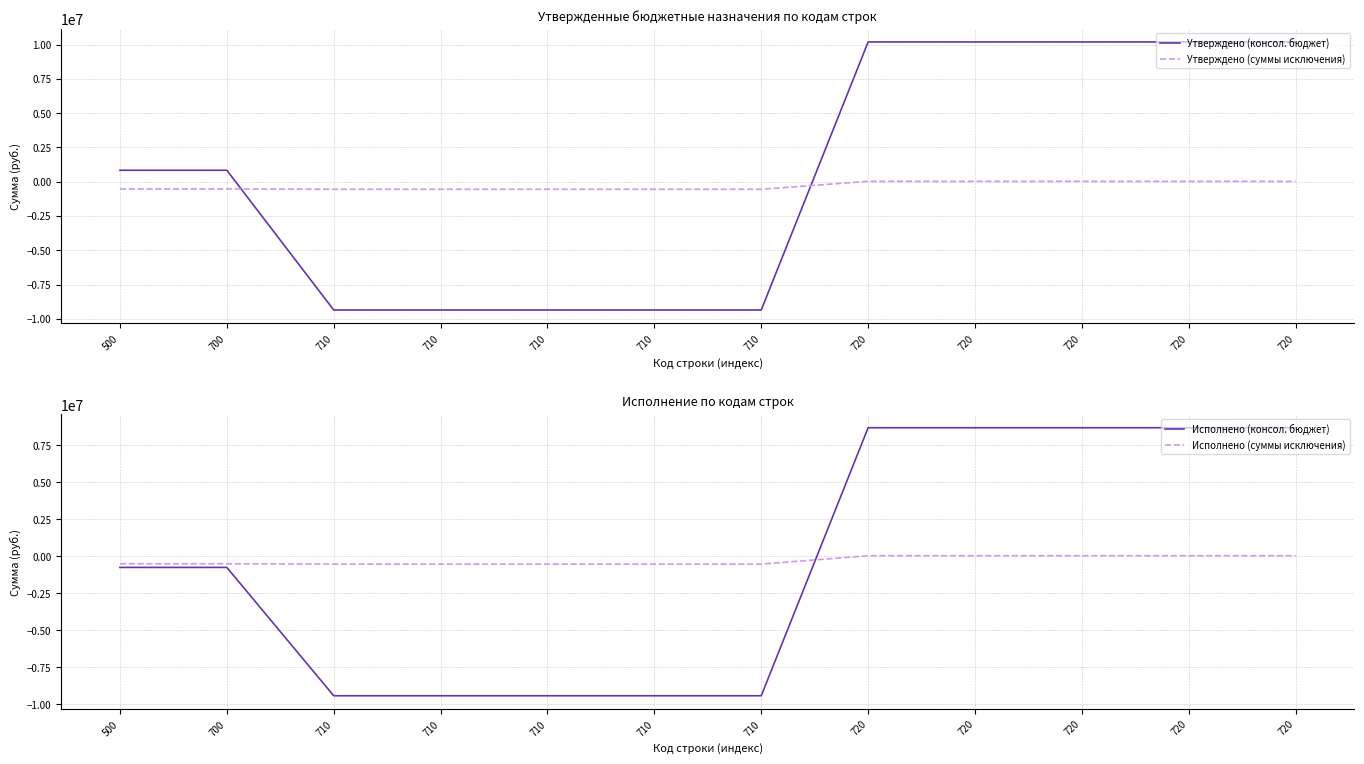

Is this an area chart (filled region under the line)?

No